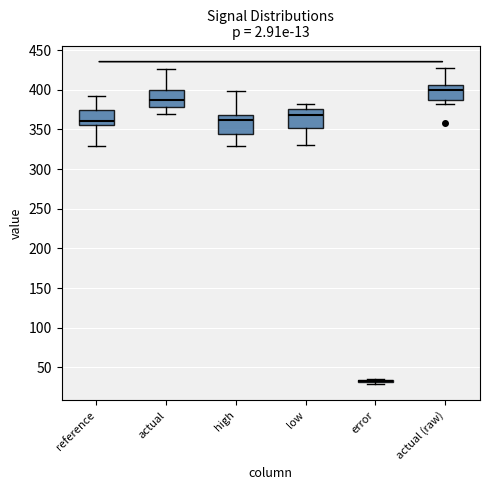

Where is the upper edge of the box for low on the y-axis? The values are not printed on the chart, so give them approximately, as read against the axis.

375